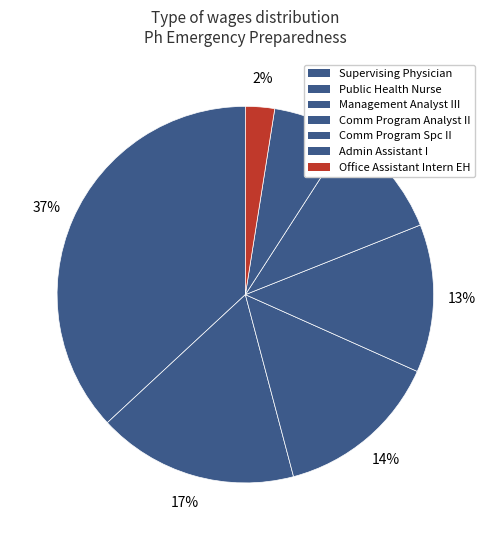

Do Public Health Nurse and Comm Program Analyst II together represent more than half of the pie?

No